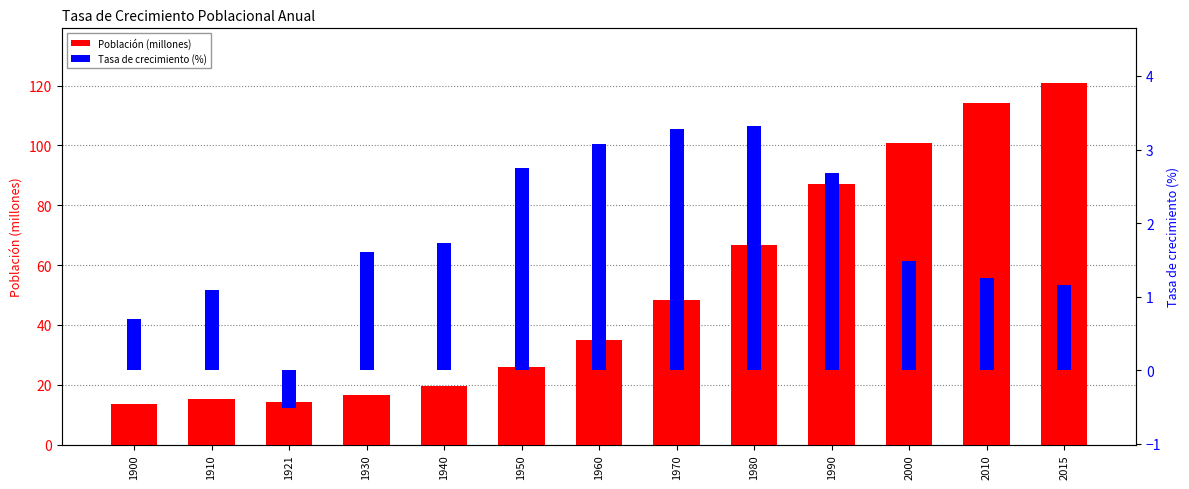

What is the difference between the Población (millones) values at 2000 and 1930?

84.3